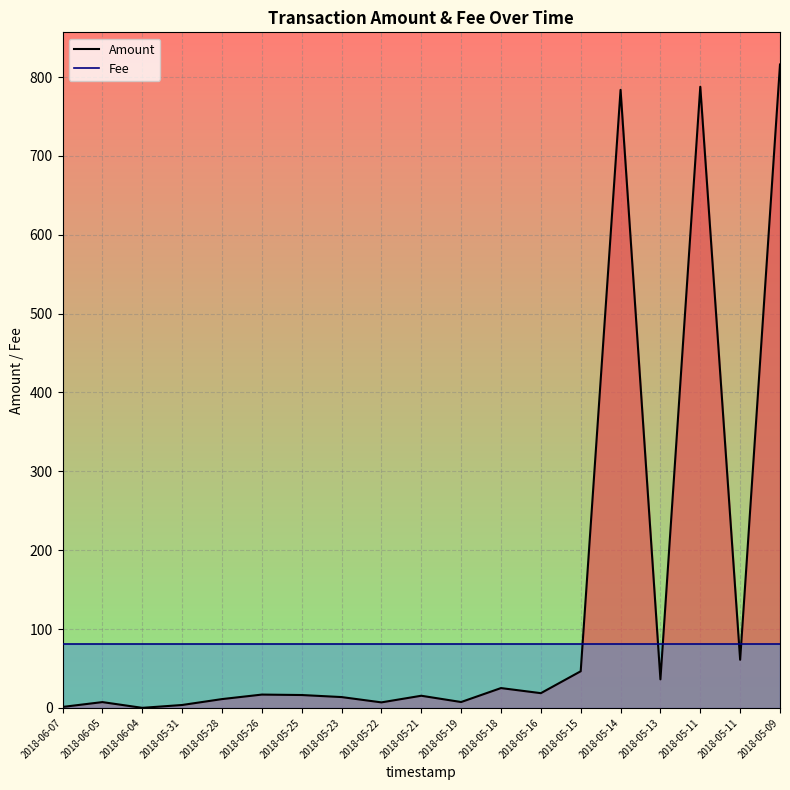

Reading left to right, list all the values displayed in this chart.

Amount: 2018-06-07=1.2	2018-06-05=7.3	2018-06-04=0.0	2018-05-31=3.6	2018-05-28=11.1	2018-05-26=16.8	2018-05-25=16.3	2018-05-23=13.7	2018-05-22=6.9	2018-05-21=15.4	2018-05-19=7.4	2018-05-18=25.1	2018-05-16=18.6	2018-05-15=46.4	2018-05-14=783.8	2018-05-13=36.1	2018-05-11=787.8	2018-05-11=61.0	2018-05-09=816.0
Fee: 2018-06-07=81.6	2018-06-05=81.6	2018-06-04=81.6	2018-05-31=81.6	2018-05-28=81.6	2018-05-26=81.6	2018-05-25=81.6	2018-05-23=81.6	2018-05-22=81.6	2018-05-21=81.6	2018-05-19=81.6	2018-05-18=81.6	2018-05-16=81.6	2018-05-15=81.6	2018-05-14=81.6	2018-05-13=81.6	2018-05-11=81.6	2018-05-11=81.6	2018-05-09=81.6